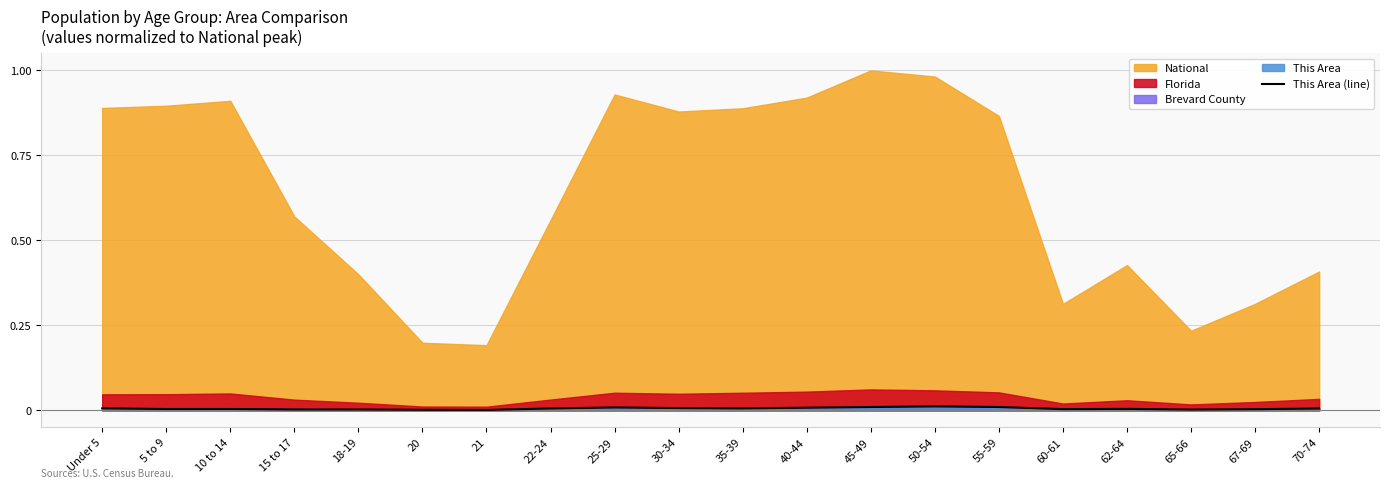

Does the chart display data point markers on the line(s)?

No